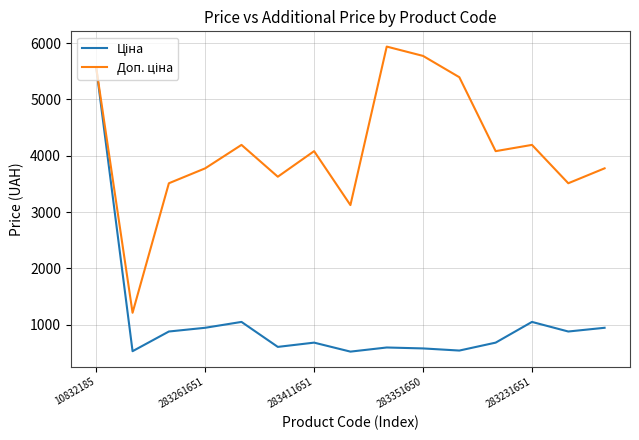

At how many categories does at least one series exceed 889?

15